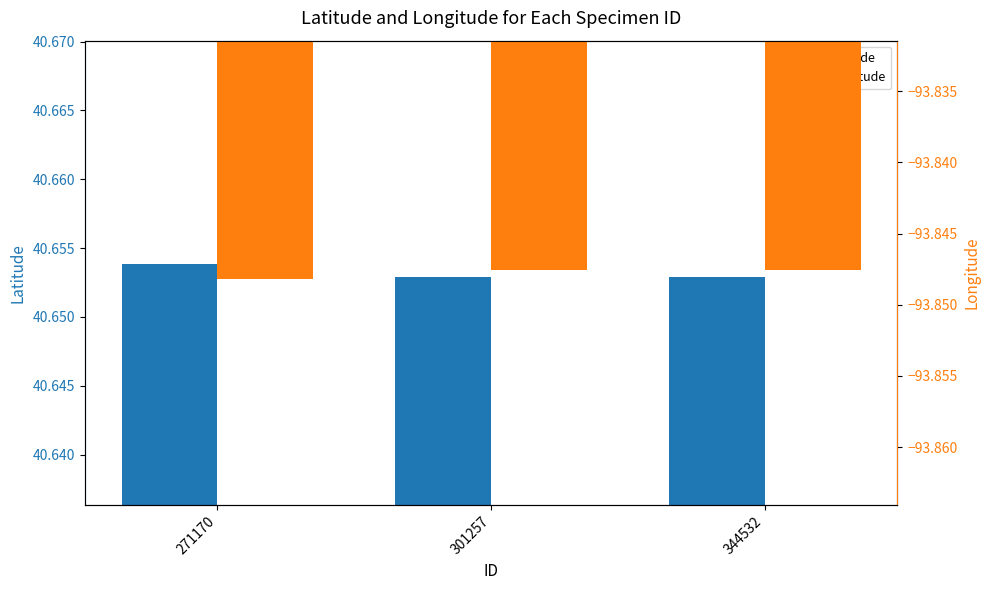

At 344532, list the series in order from largest to smallest.

Latitude, Longitude